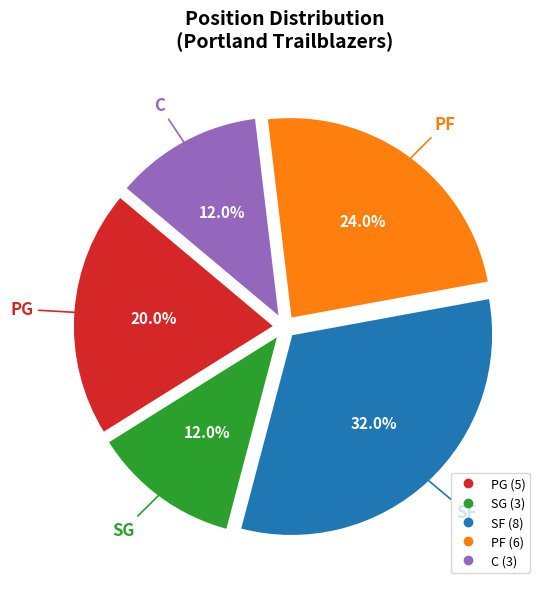

What percentage is the SG slice, to the nearest percent?

12%